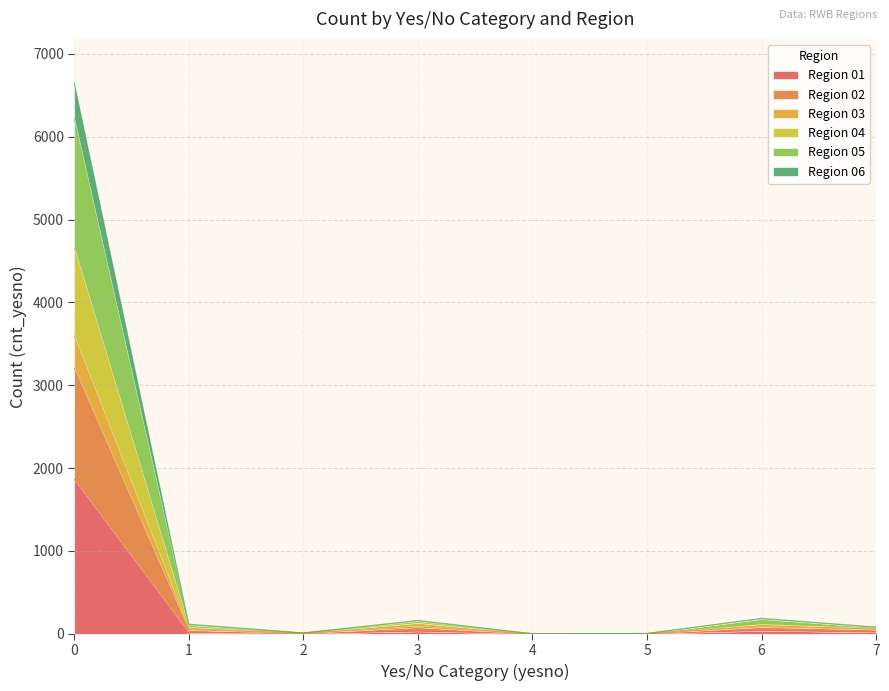

True or false: Region 02 and Region 03 intersect in this chart.

False